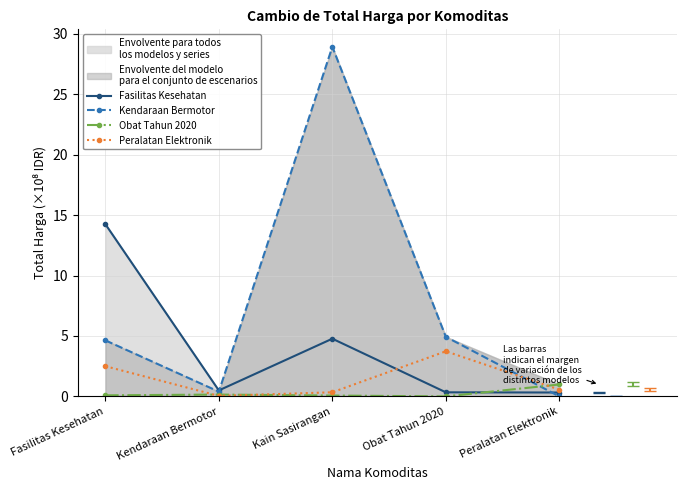

Rank the series at Peralatan Elektronik from lowest to highest value.

Kendaraan Bermotor, Fasilitas Kesehatan, Peralatan Elektronik, Obat Tahun 2020